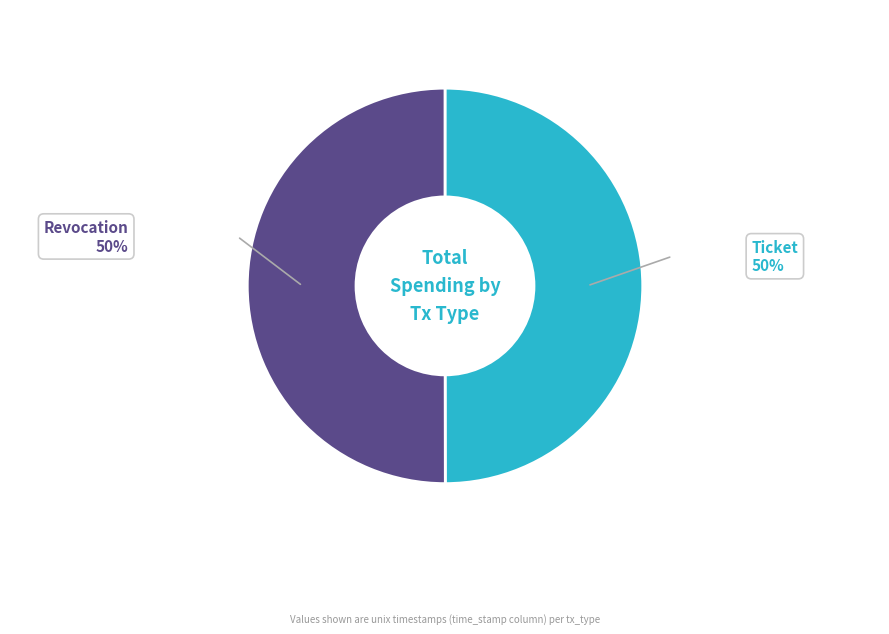

How many slices are in this pie chart?

2